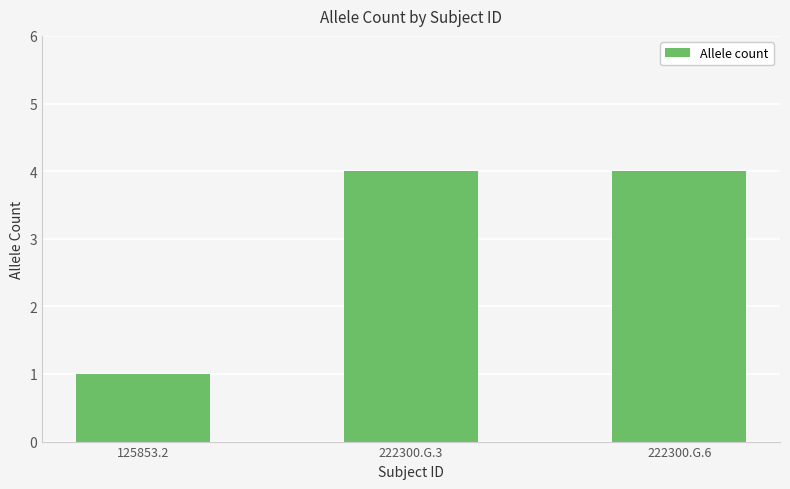

What is the value of the 3rd bar from the left?

4